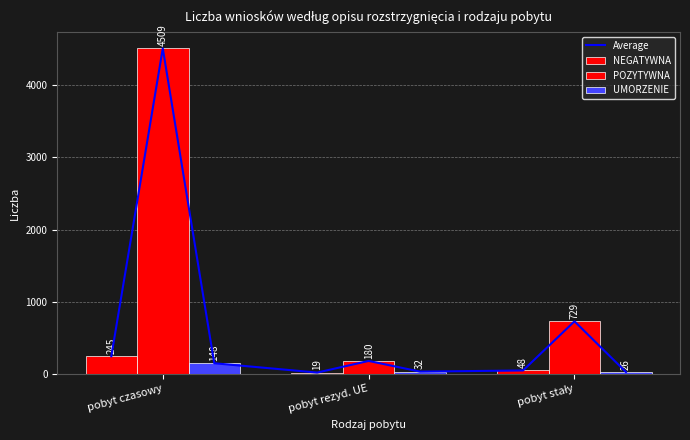

Reading left to right, what are all the values shown in this chart?

NEGATYWNA: pobyt czasowy=245	pobyt rezyd. UE=19	pobyt stały=48
POZYTYWNA: pobyt czasowy=4509	pobyt rezyd. UE=180	pobyt stały=729
UMORZENIE: pobyt czasowy=148	pobyt rezyd. UE=32	pobyt stały=26